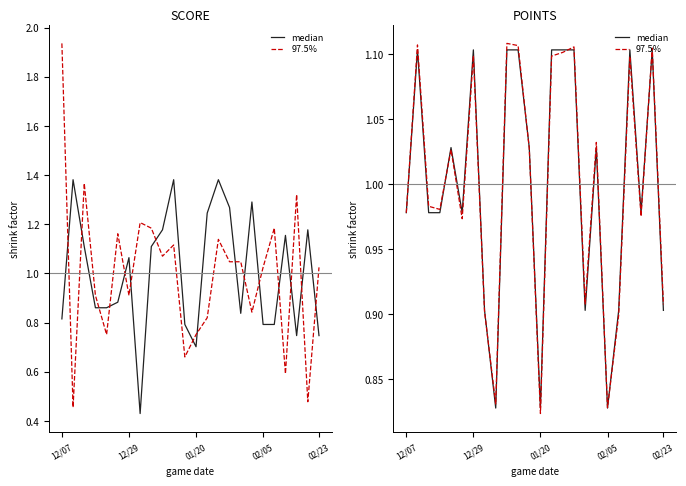

What is the sum of all 97.5% values?

24.0